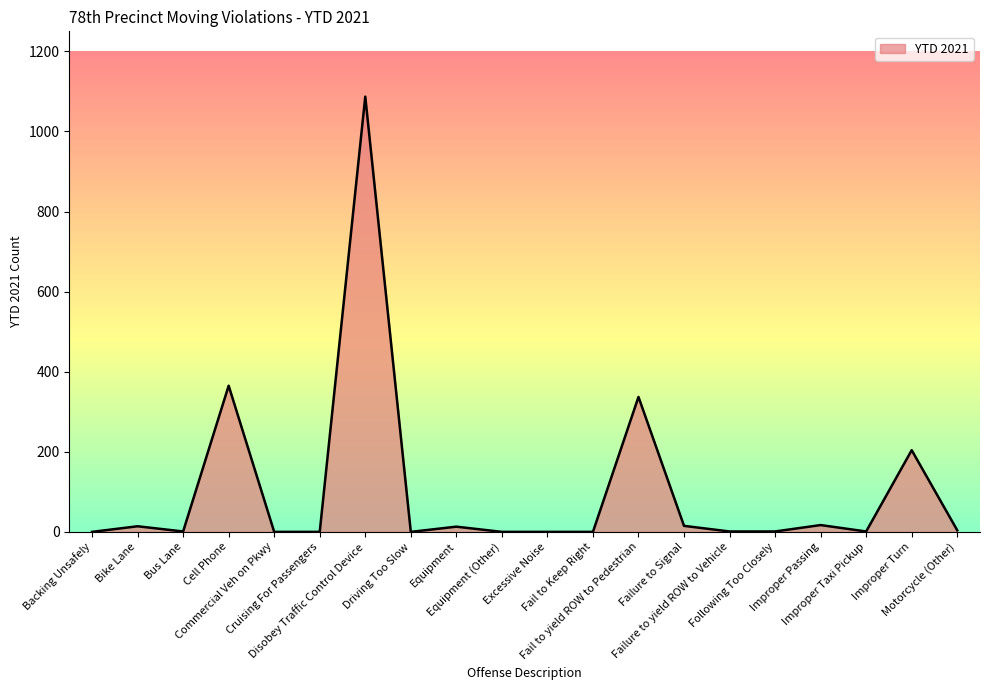

What is the greatest value displayed?

1087